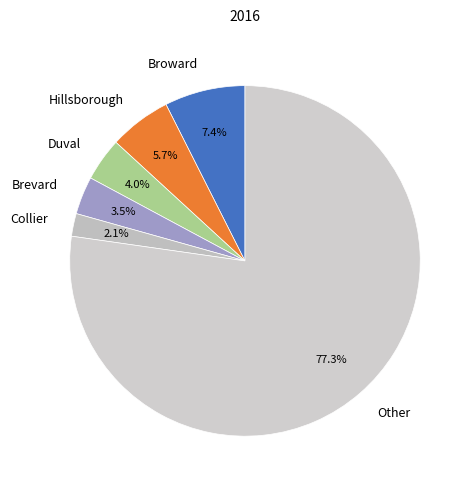

To the nearest percent, what is the average slice percentage?

17%